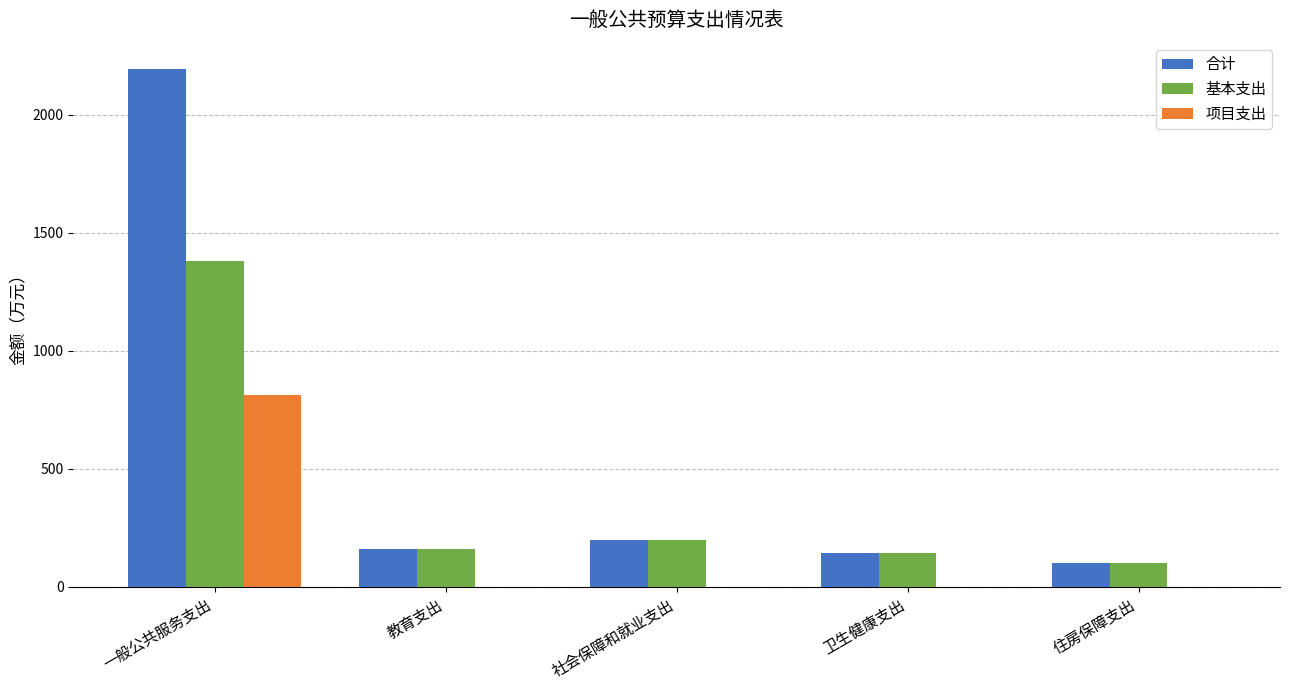

What is the maximum value for 基本支出?

1381.1